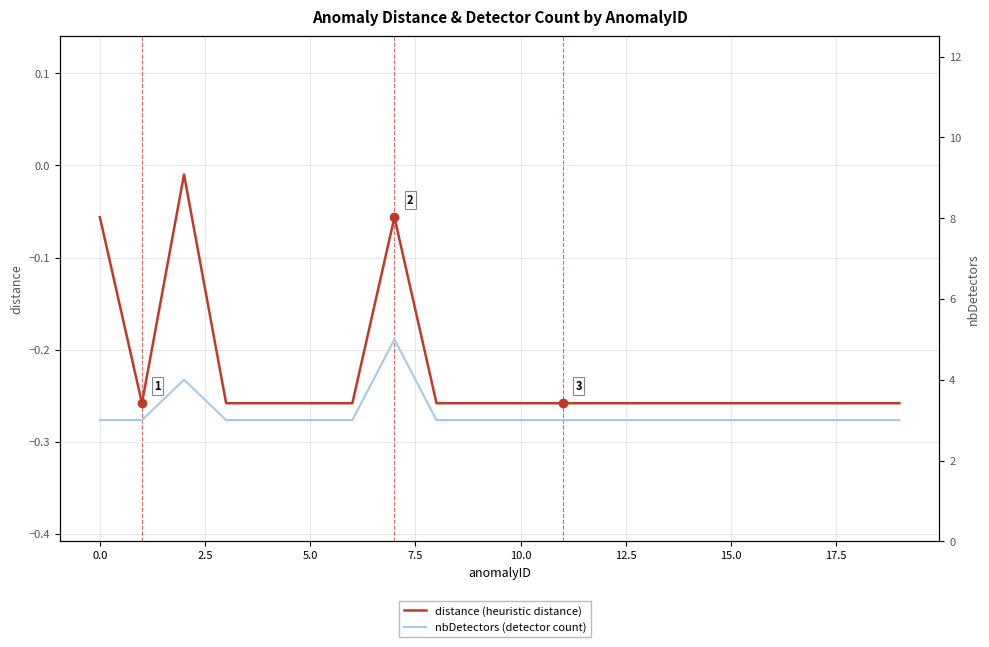

At 14, list the series in order from largest to smallest.

nbDetectors (detector count), distance (heuristic distance)